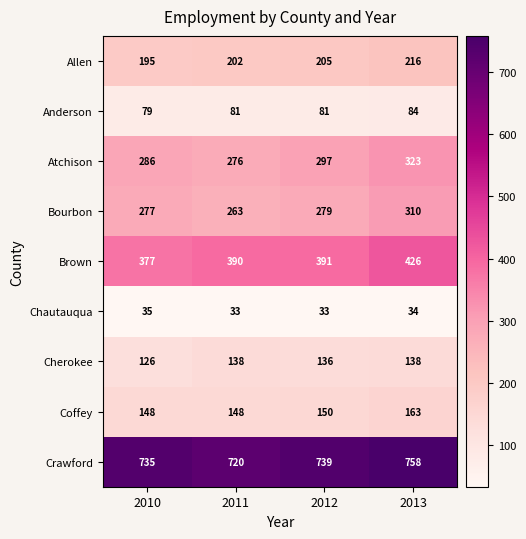

What is the maximum value for Anderson?

84